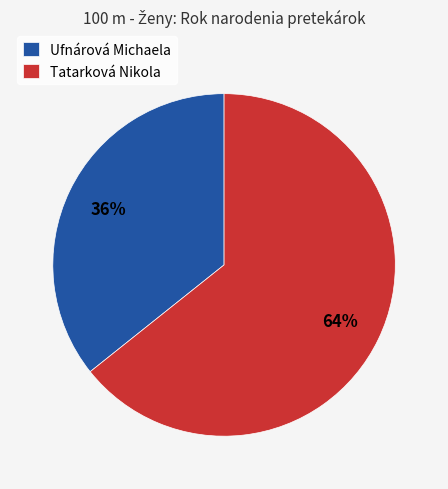

Rank the categories by value from highest to lowest.

Tatarková Nikola, Ufnárová Michaela